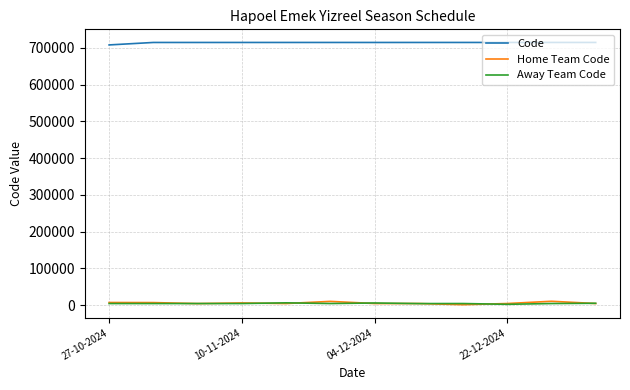

True or false: Code and Home Team Code intersect in this chart.

False